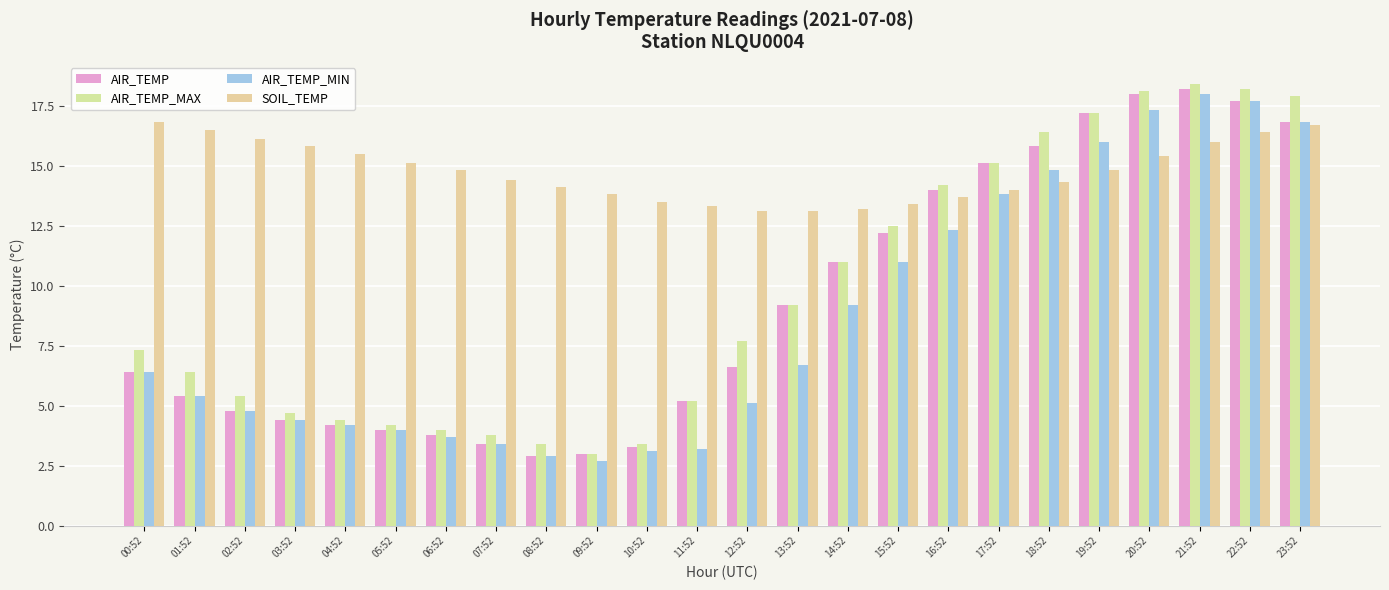

Which series changed the most between 05:52 and 10:52?

SOIL_TEMP